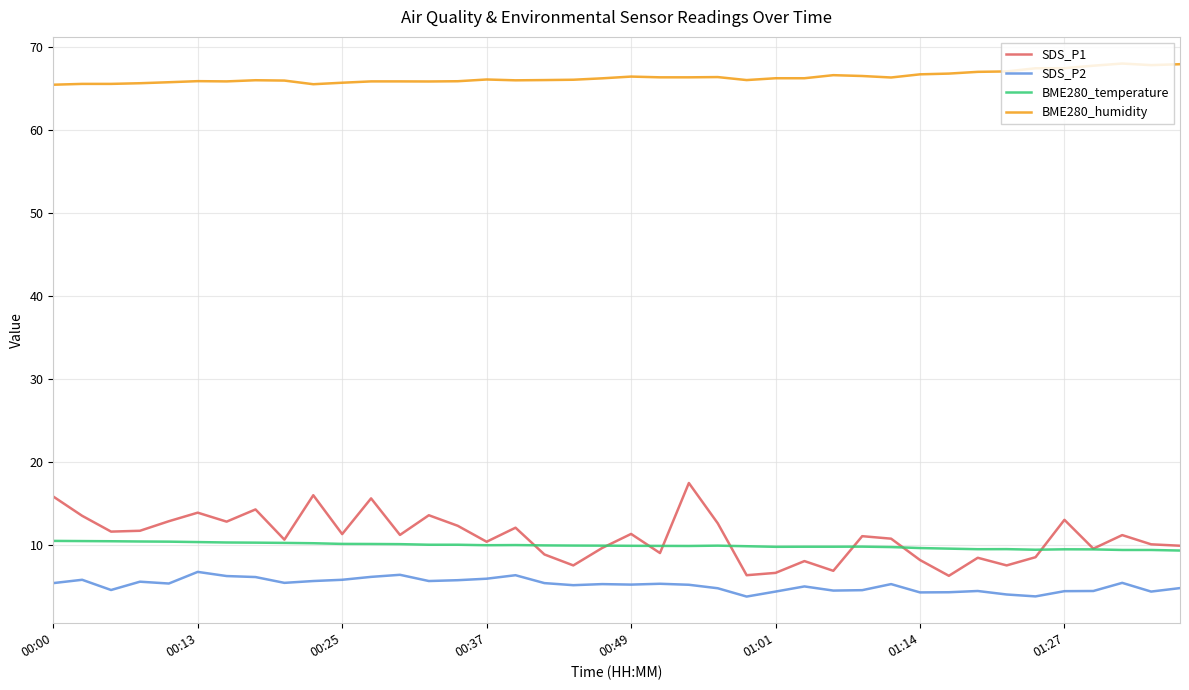

Which series has the largest total across all categories?

BME280_humidity